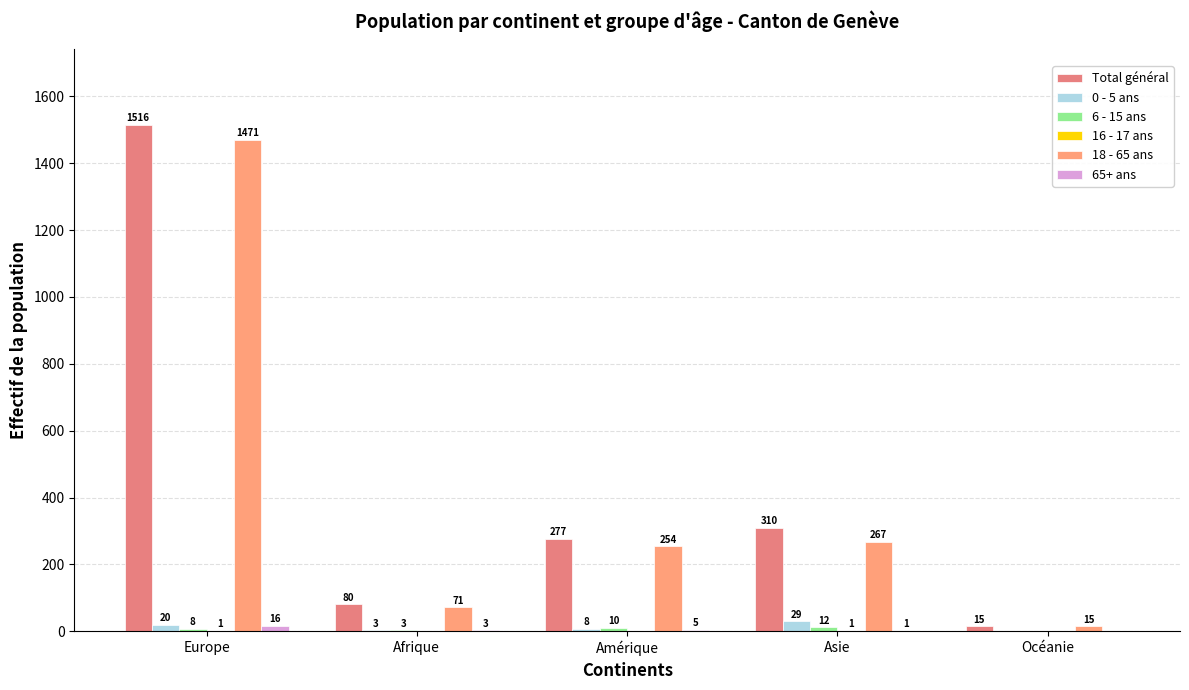

Reading left to right, extract all data points from this chart.

Total général: Europe=1516	Afrique=80	Amérique=277	Asie=310	Océanie=15
0 - 5 ans: Europe=20	Afrique=3	Amérique=8	Asie=29	Océanie=0
6 - 15 ans: Europe=8	Afrique=3	Amérique=10	Asie=12	Océanie=0
16 - 17 ans: Europe=1	Afrique=0	Amérique=0	Asie=1	Océanie=0
18 - 65 ans: Europe=1471	Afrique=71	Amérique=254	Asie=267	Océanie=15
65+ ans: Europe=16	Afrique=3	Amérique=5	Asie=1	Océanie=0